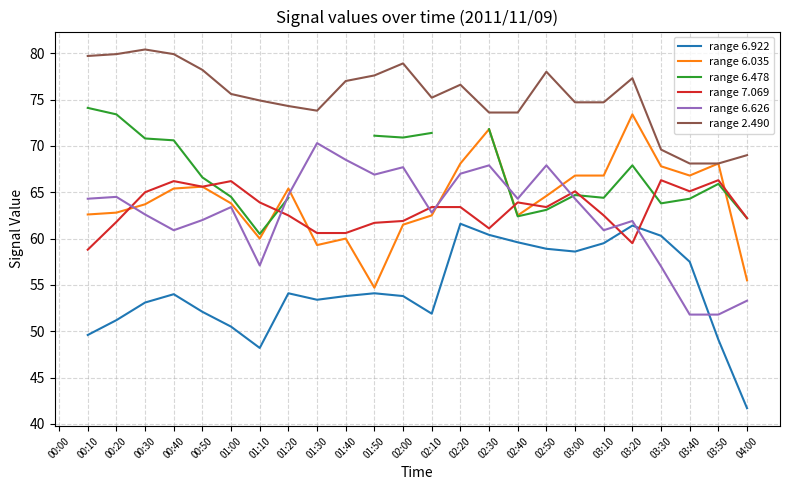

Which has a higher value, 03:00 or 00:30?

03:00